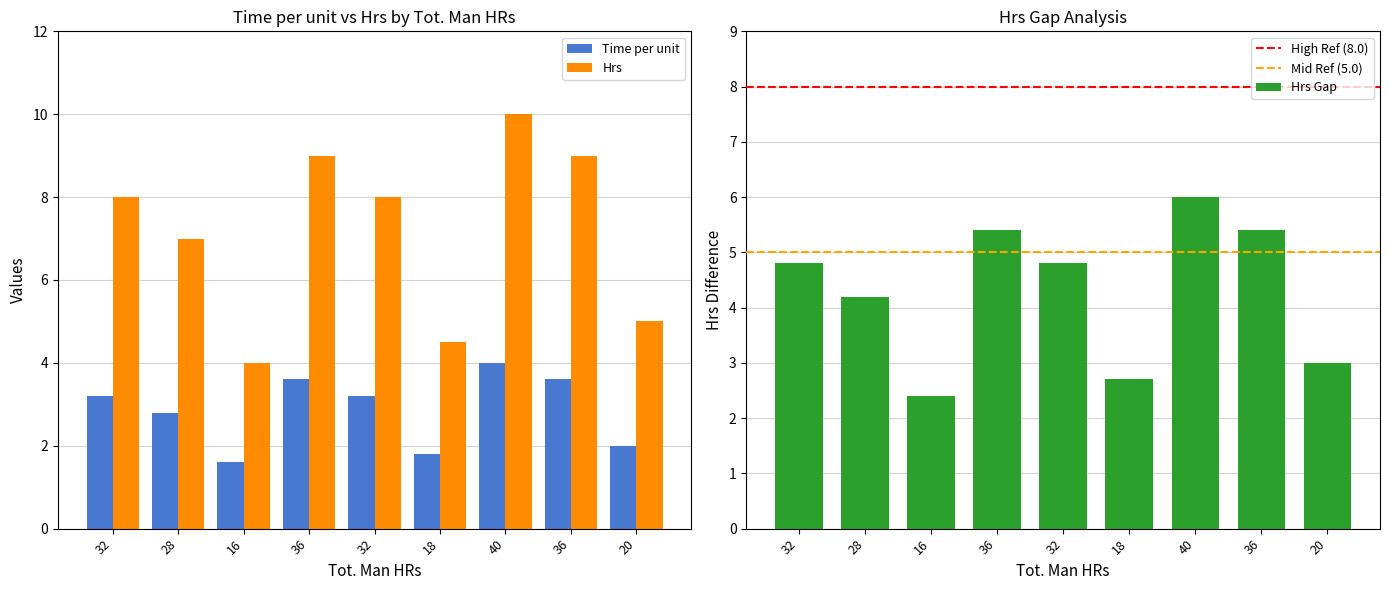

What is the sum of all Hrs values?

64.5